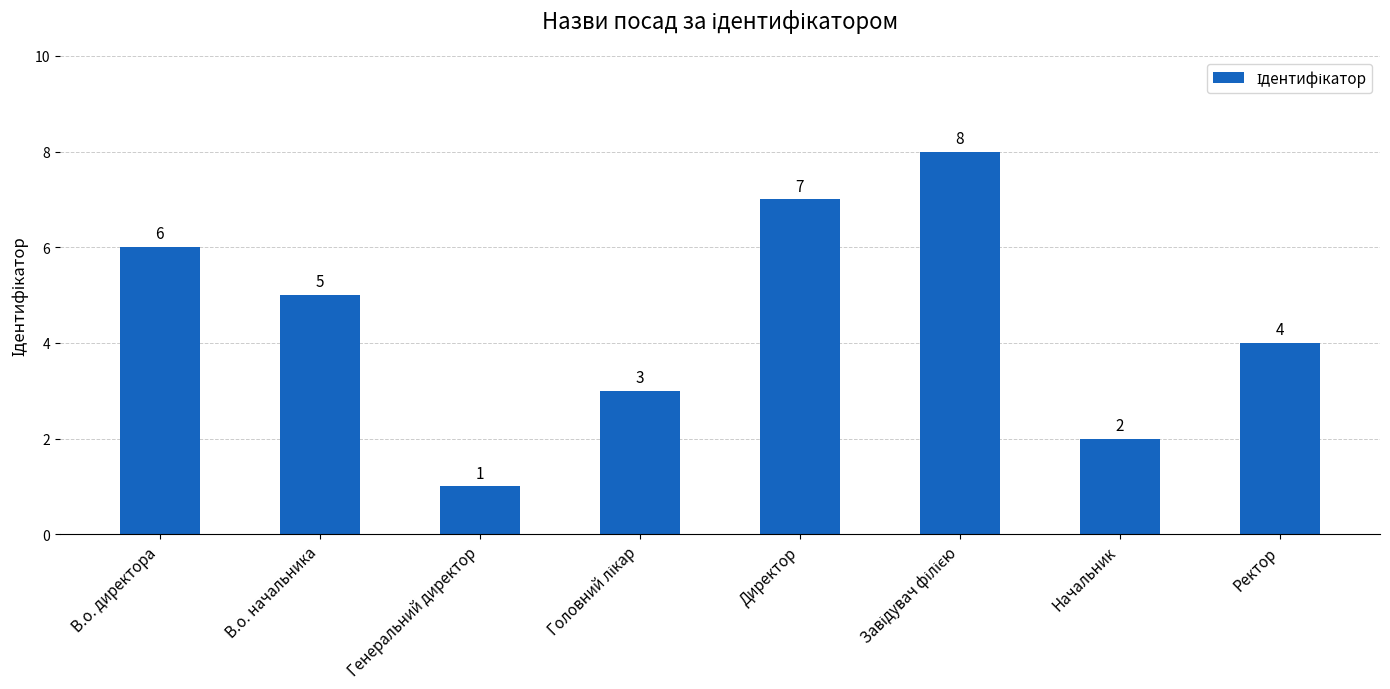

What is the value of the 3rd bar from the left?

1